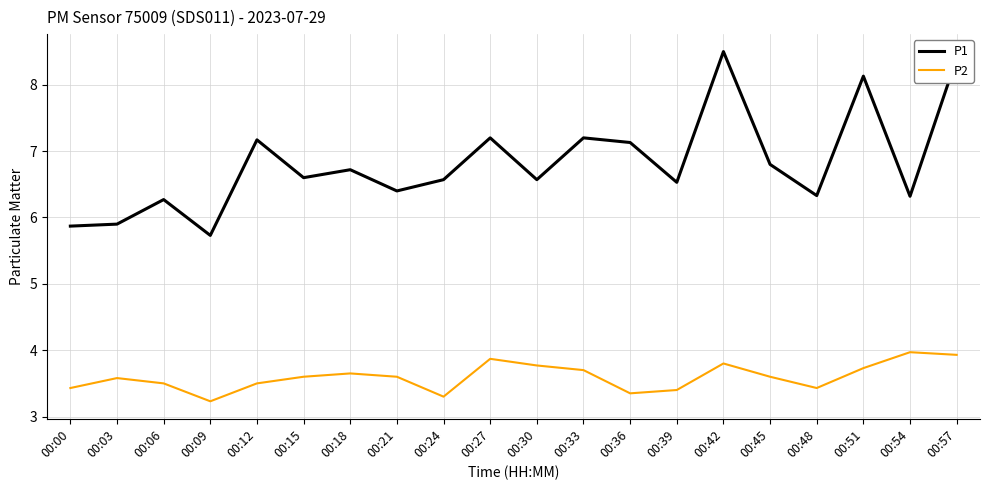

The P1 series shows 11.5 at 00:39. True or false?

False